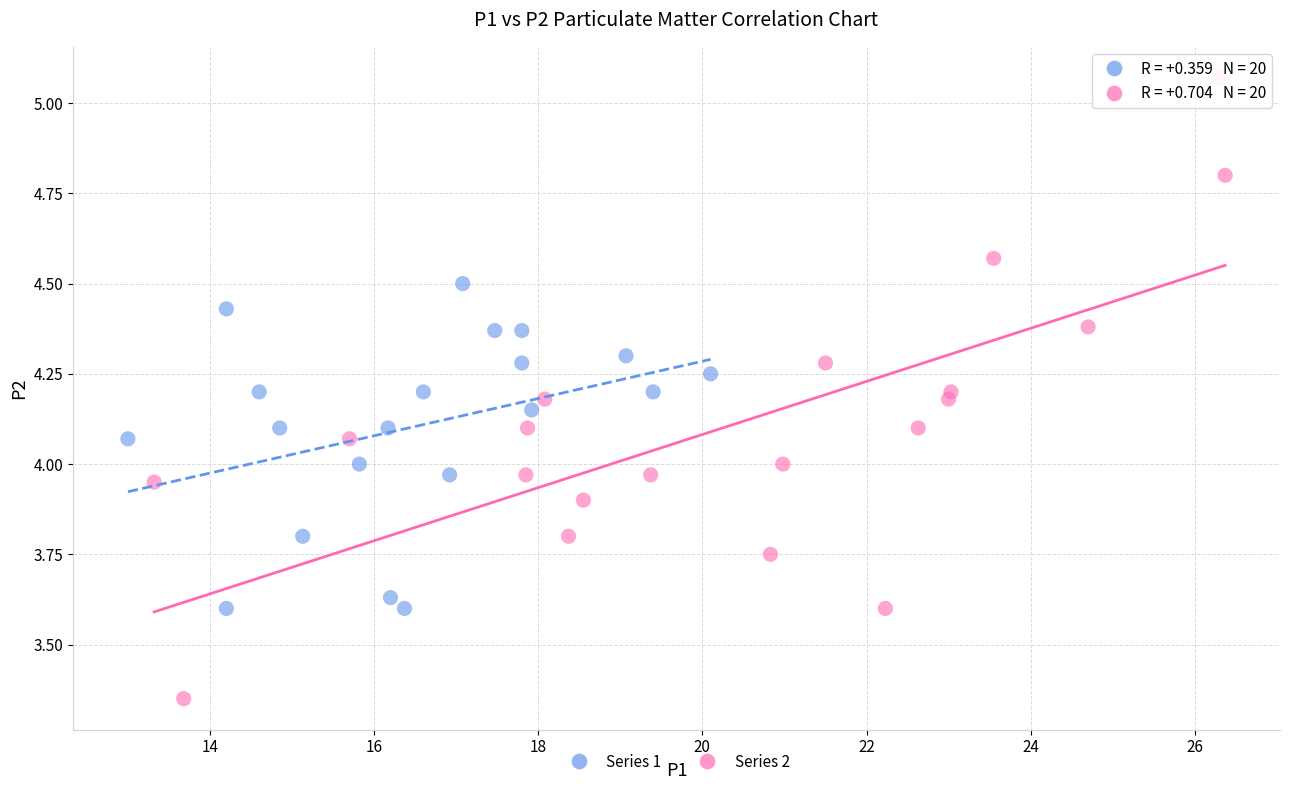

Which series reaches the maximum Y coordinate?

Series 2